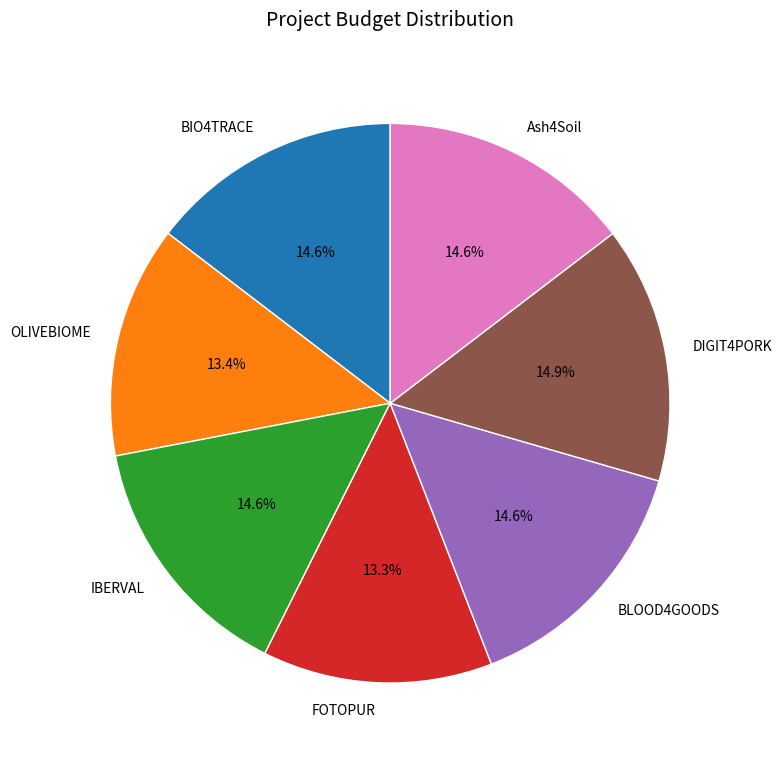

Is it true that BIO4TRACE is 3% of the pie?

False